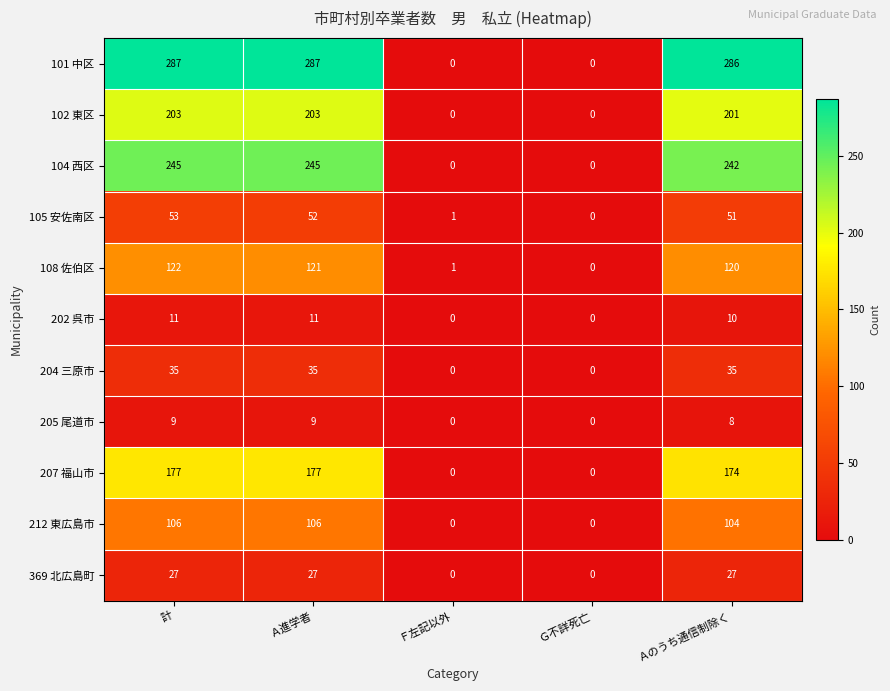

How many values in the 102 東区 series are below 201?

2